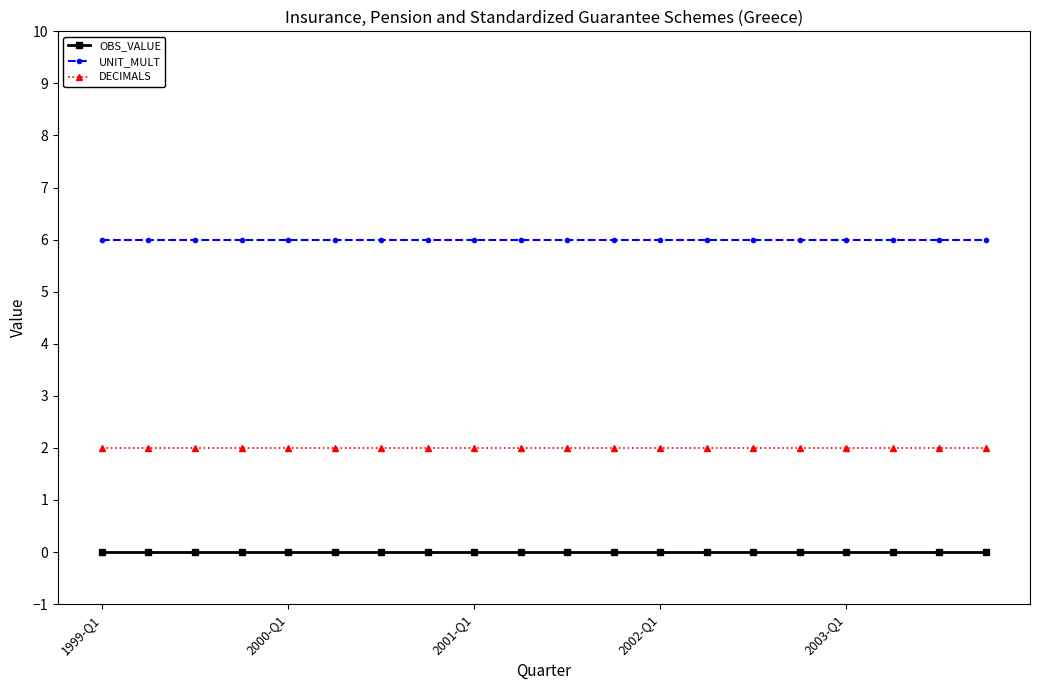

Rank the series by their maximum value, from highest to lowest.

UNIT_MULT, DECIMALS, OBS_VALUE